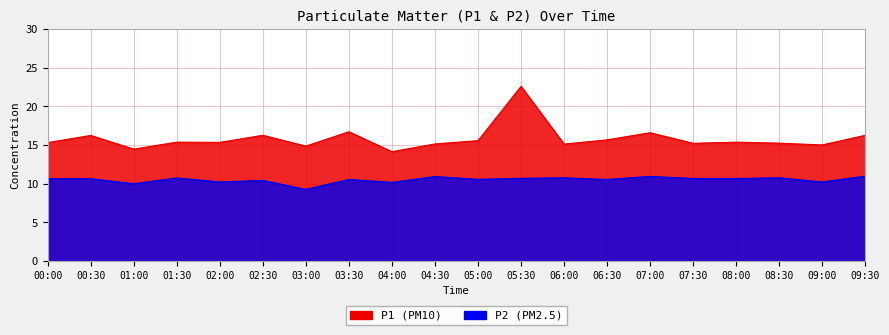

True or false: P2 and P1 intersect in this chart.

False